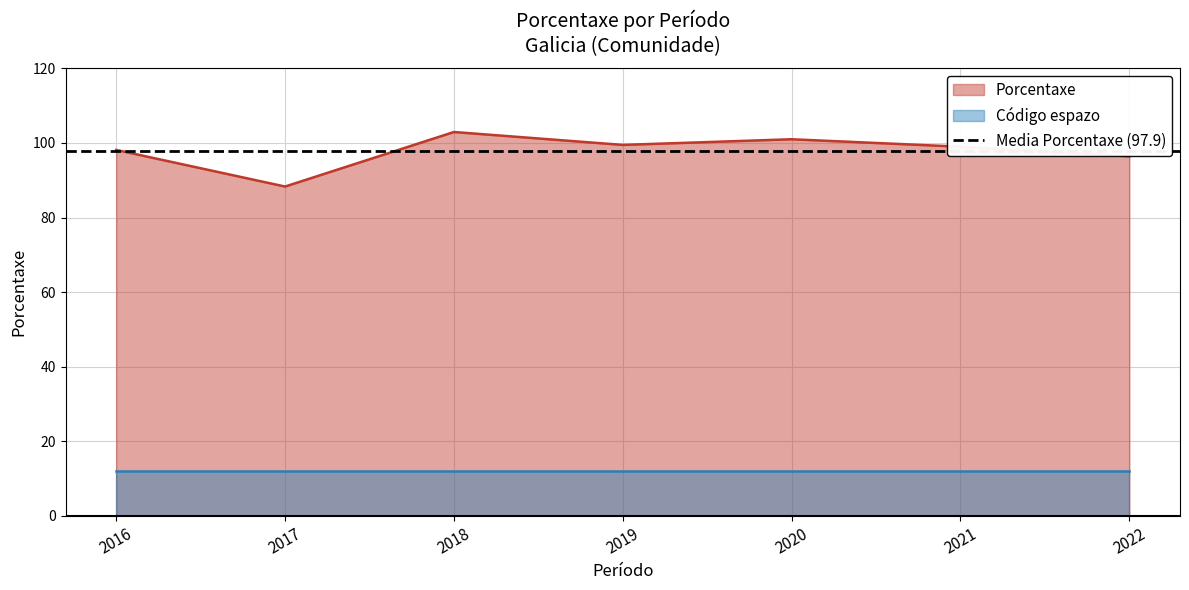

At how many categories does at least one series exceed 26?

7